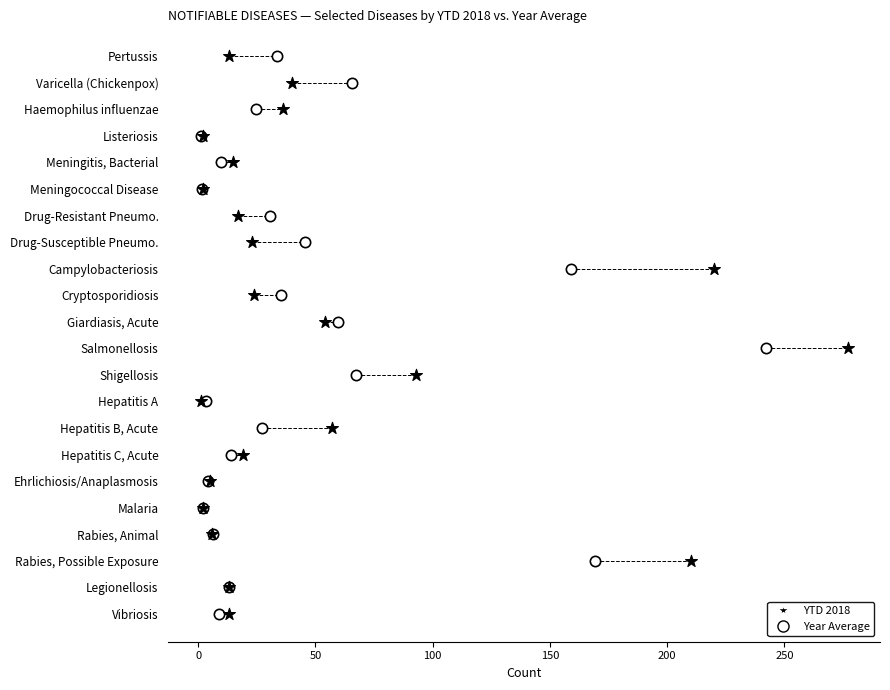

What are all the series names shown in the legend?

YTD 2018, Year Average